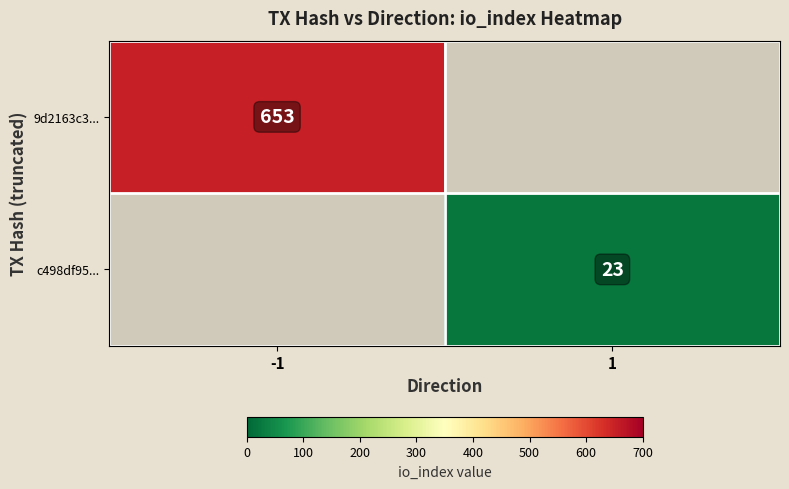

The c498df95... series shows 23 at 1. True or false?

True